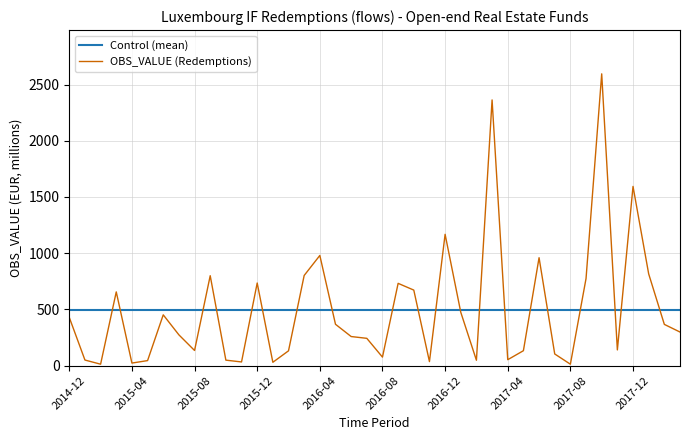

What is the average value of the Control (mean) series?

498.2